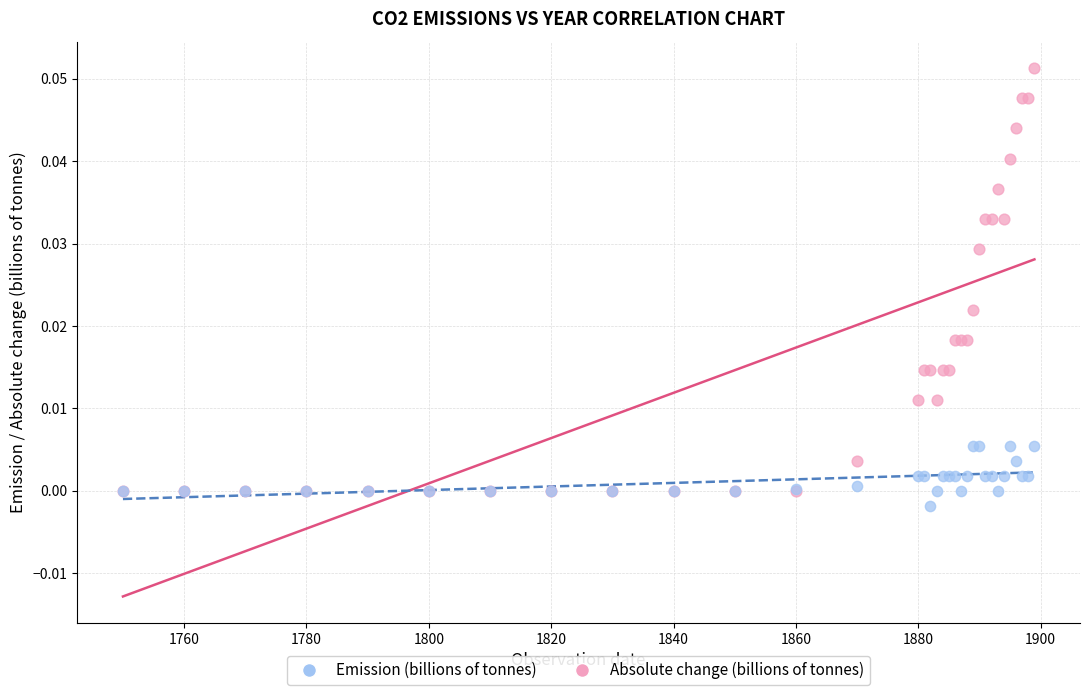

Which series contains the highest Y value?

Emission (billions of tonnes)